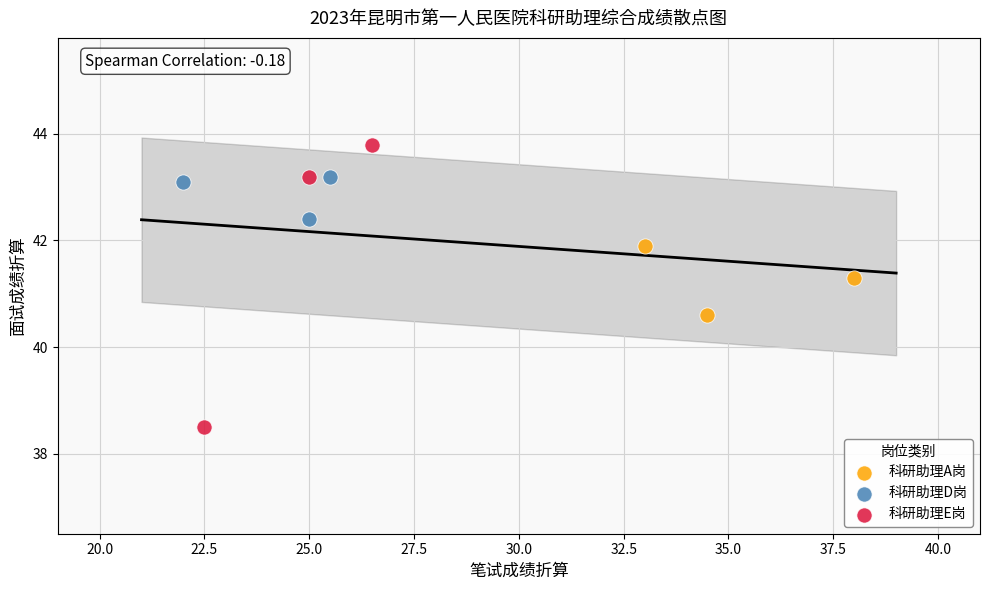

Which series reaches the minimum Y coordinate?

科研助理E岗